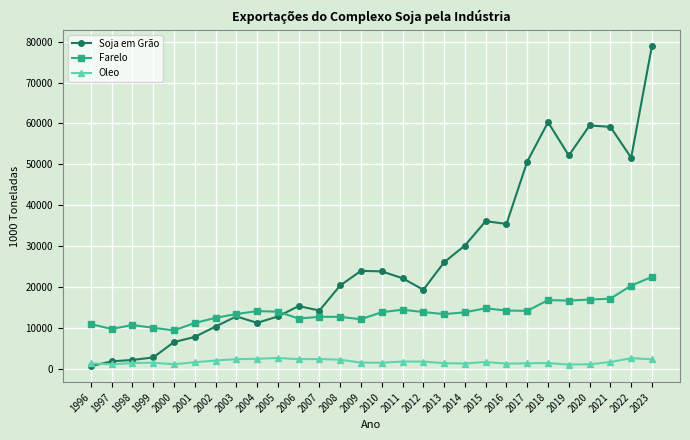

Rank the series by their average value, from highest to lowest.

Soja em Grão, Farelo, Oleo